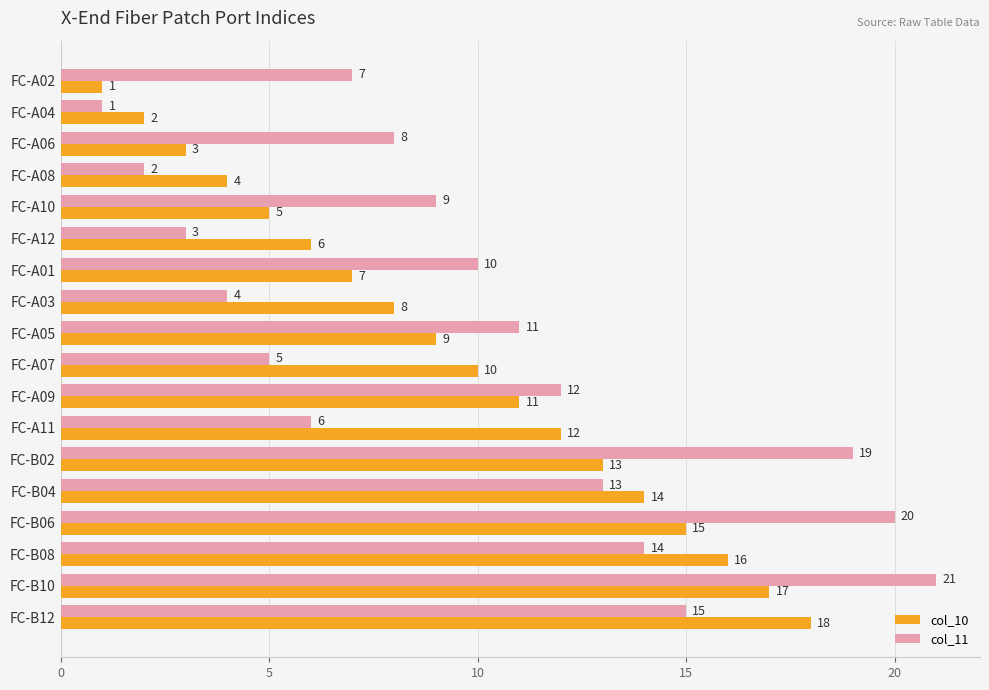

At FC-A12, list the series in order from largest to smallest.

col_10, col_11